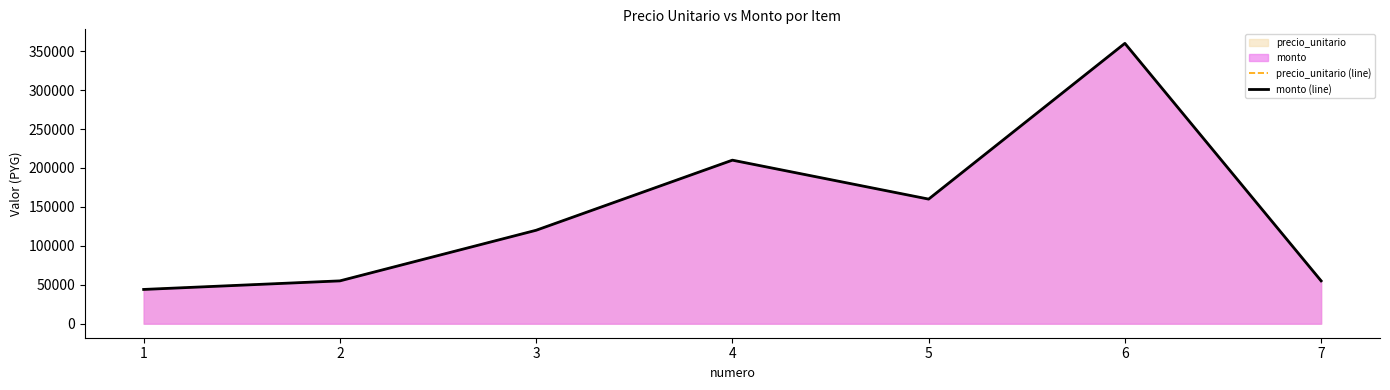

What is the smallest value displayed?

44000